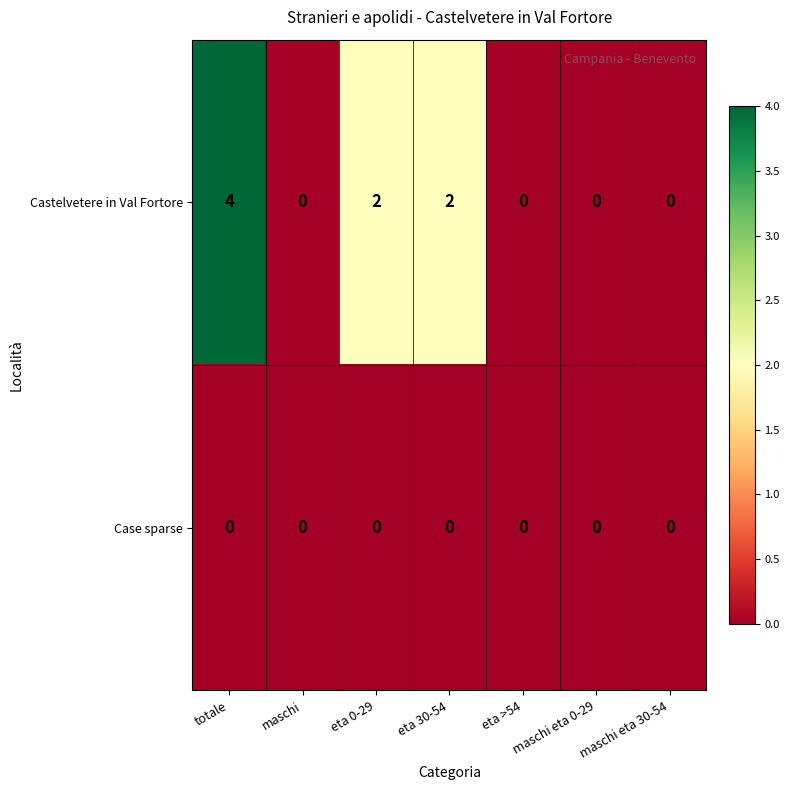

Which series has the widest spread of values?

Castelvetere in Val Fortore